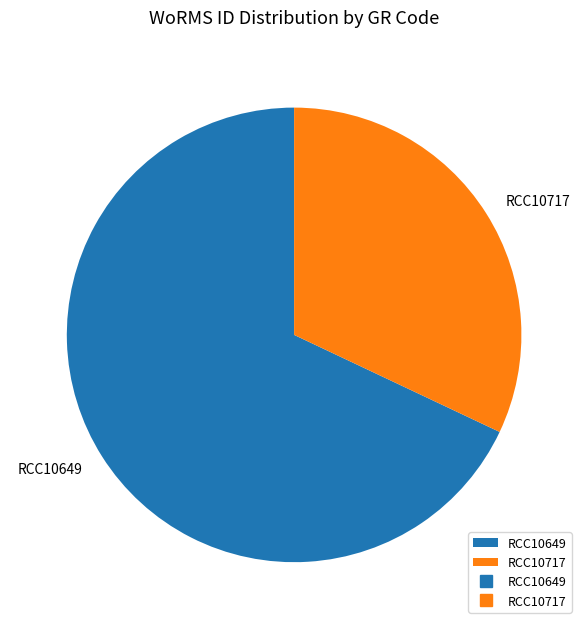

What is the majority slice?

RCC10649